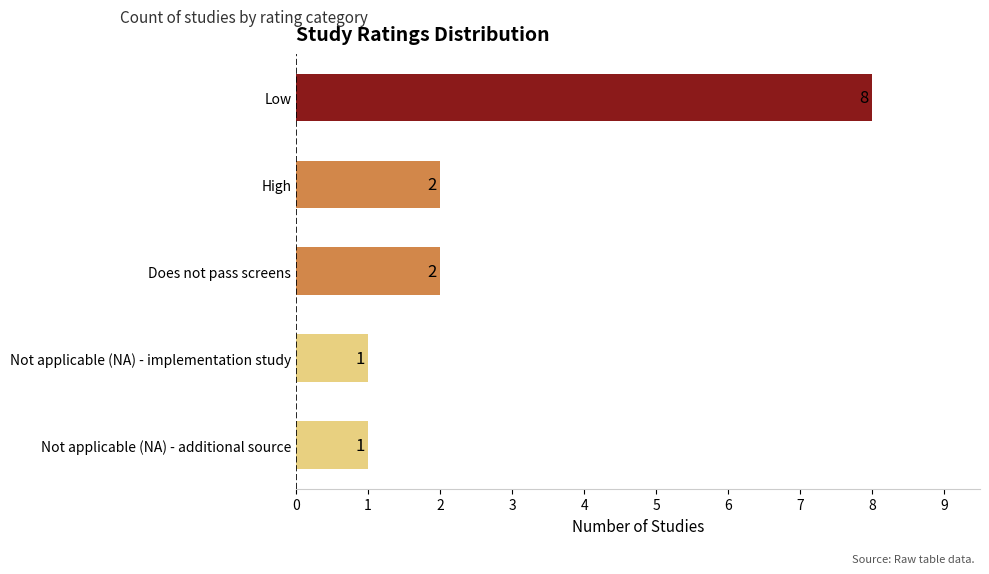

Are the bars grouped side by side (vs. stacked)?

No